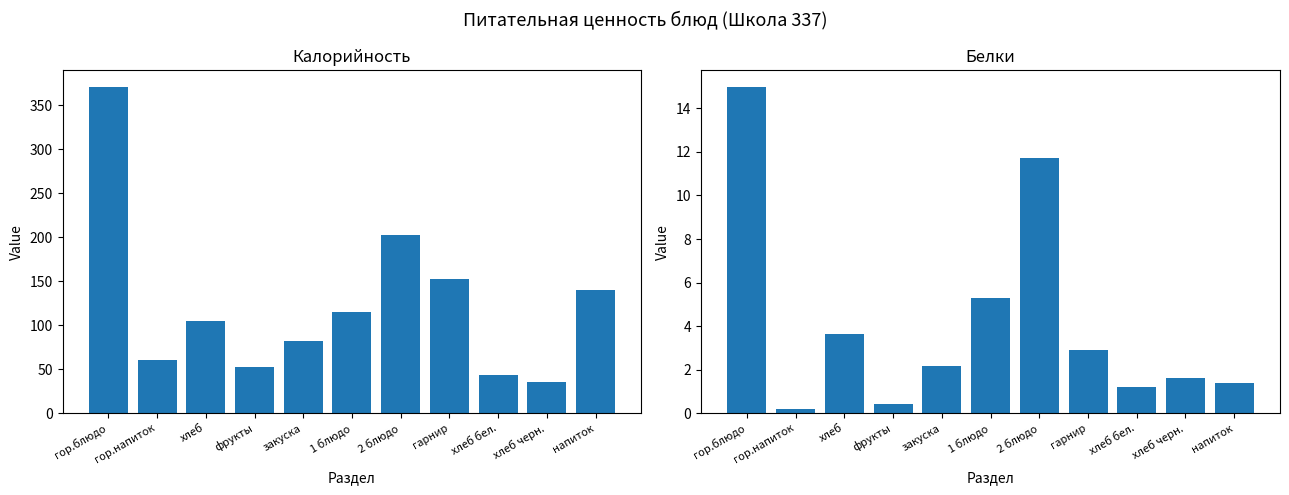

The value of Белки at хлеб бел. is 0.7. True or false?

False